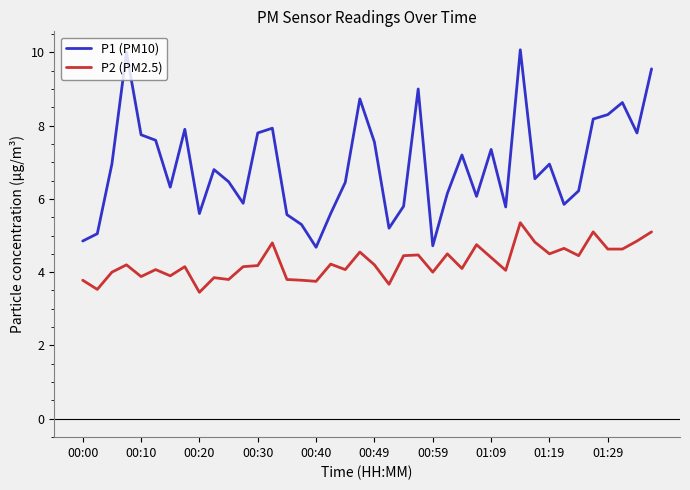

Rank the series by their average value, from highest to lowest.

P1 (PM10), P2 (PM2.5)